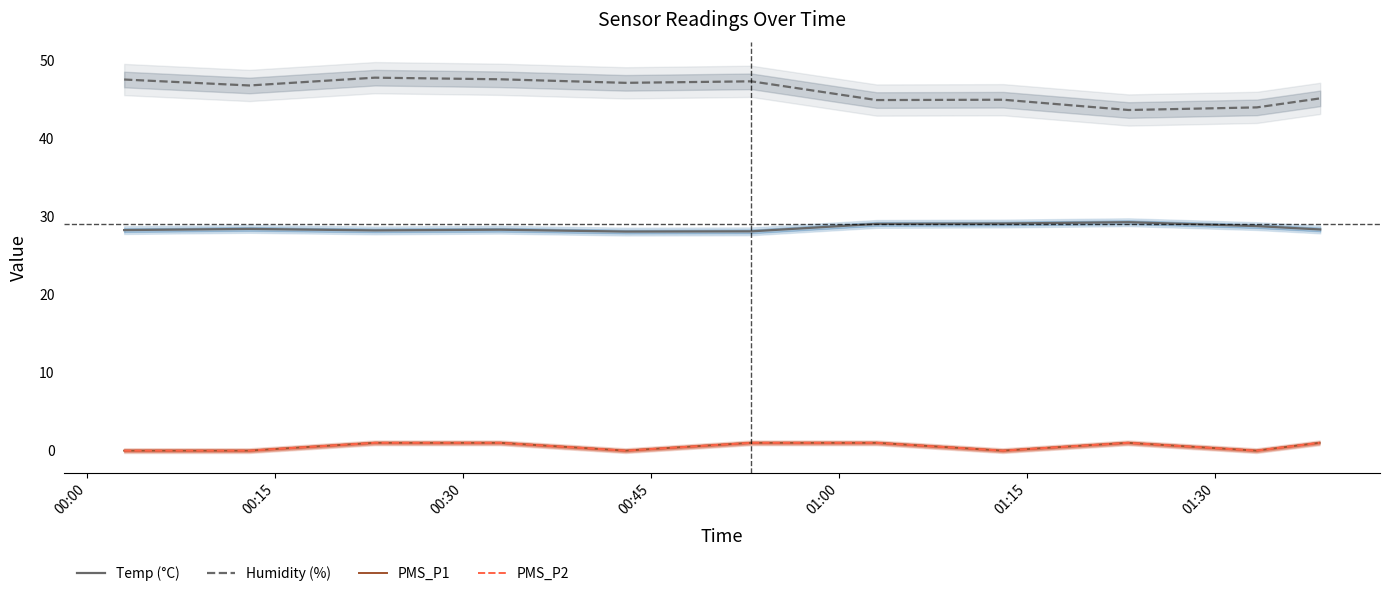

The PMS_P2 series shows 0.4 at 8. True or false?

False